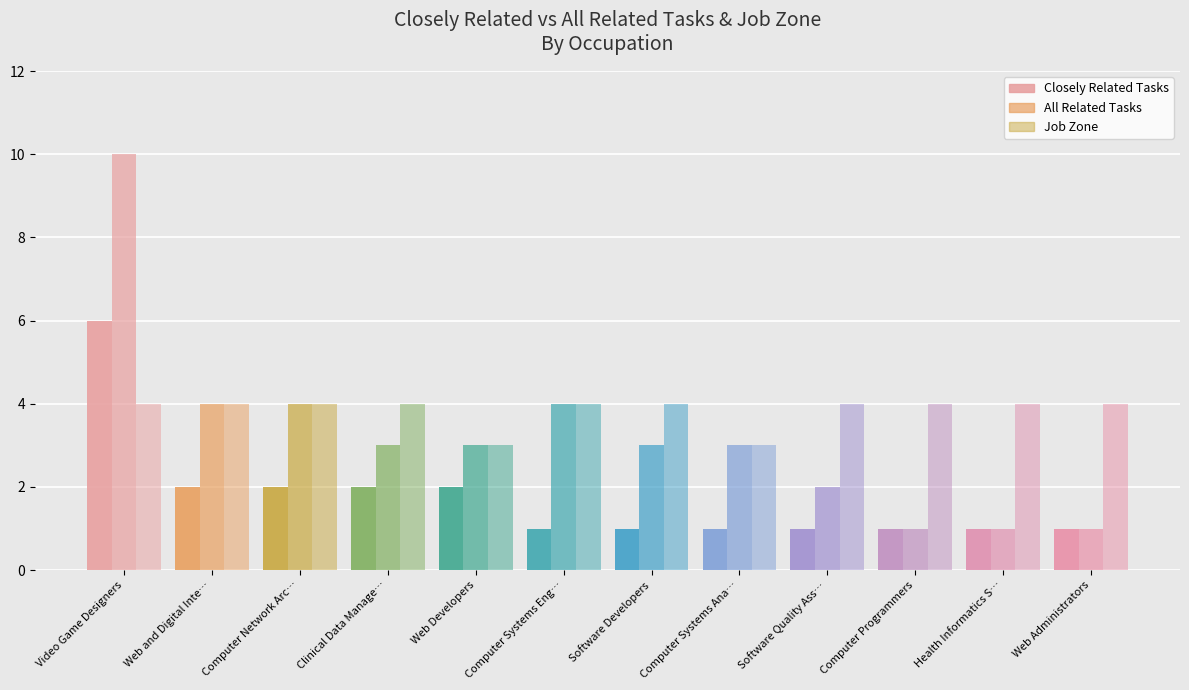

What is the label of the 2nd bar from the right?

Health Informatics S…